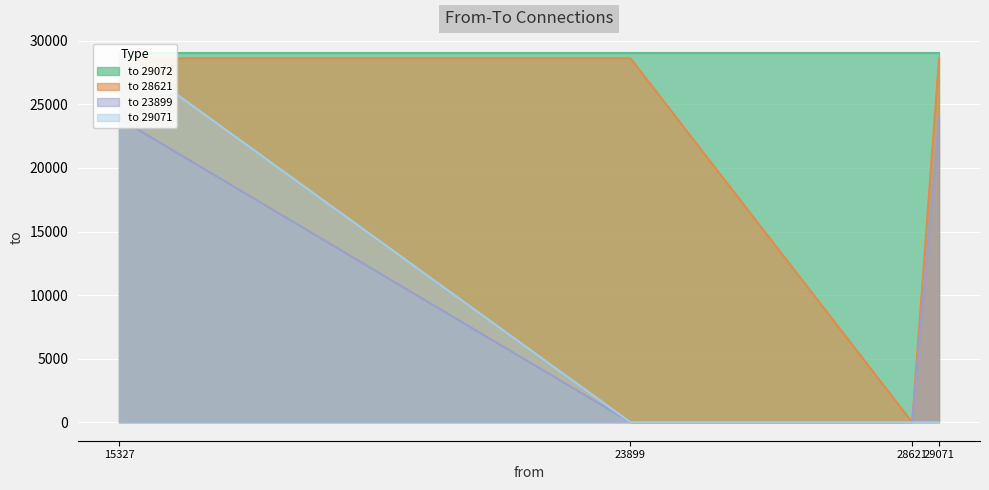

What is the label of the 8th point from the left?

15327